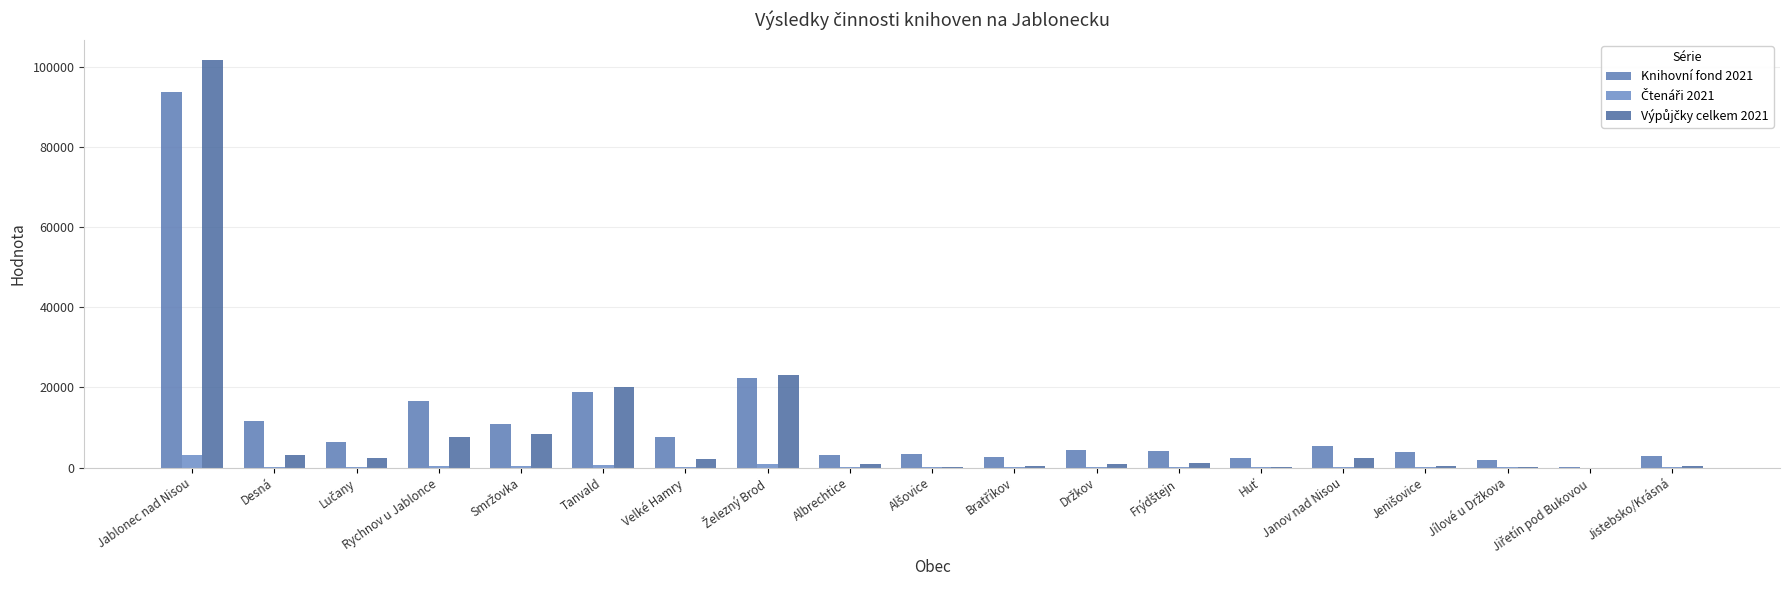

How many series are shown in this chart?

3